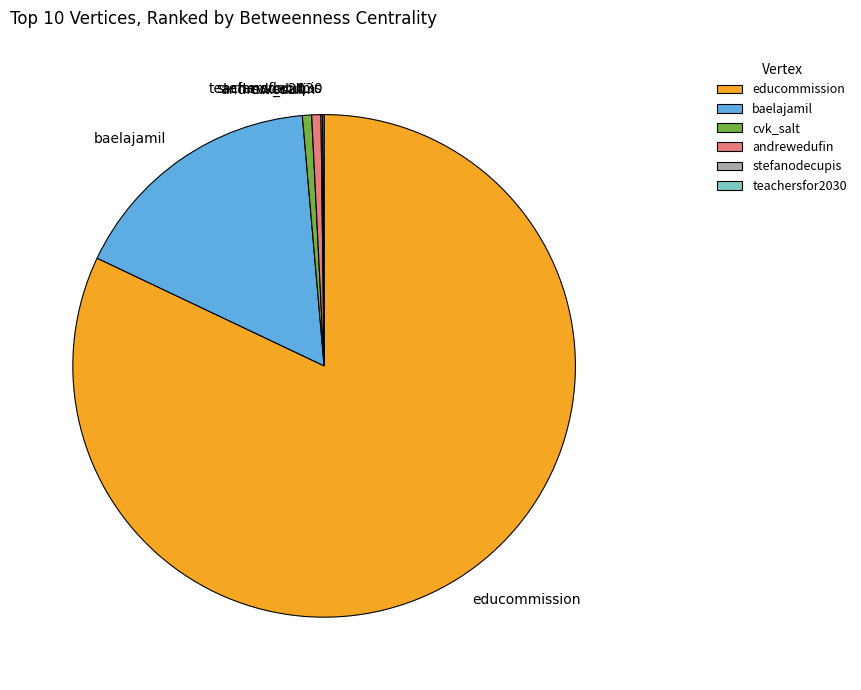

What is the largest slice in the pie chart?

educommission